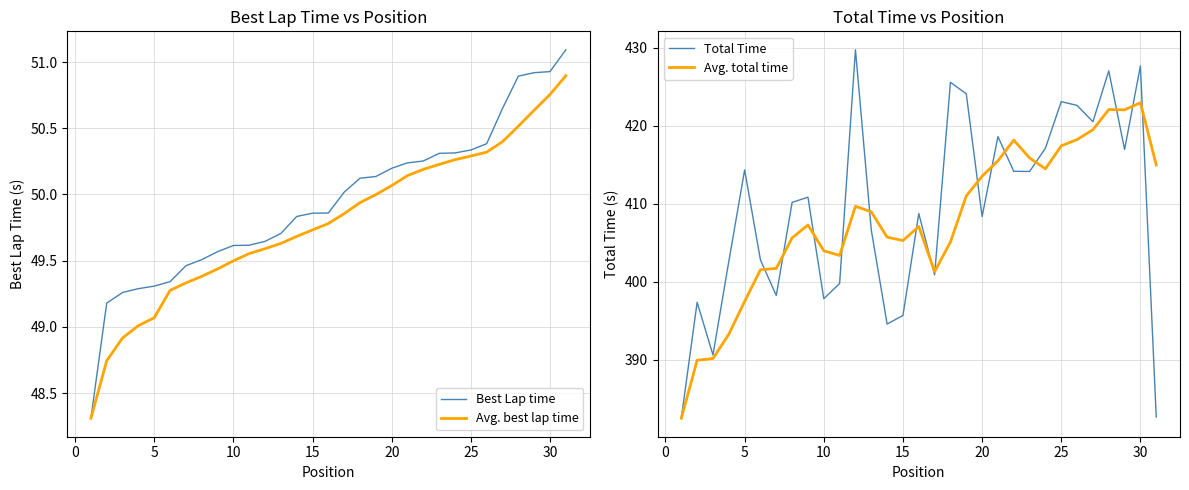

The value of Total Time at 5 is 414.3. True or false?

True